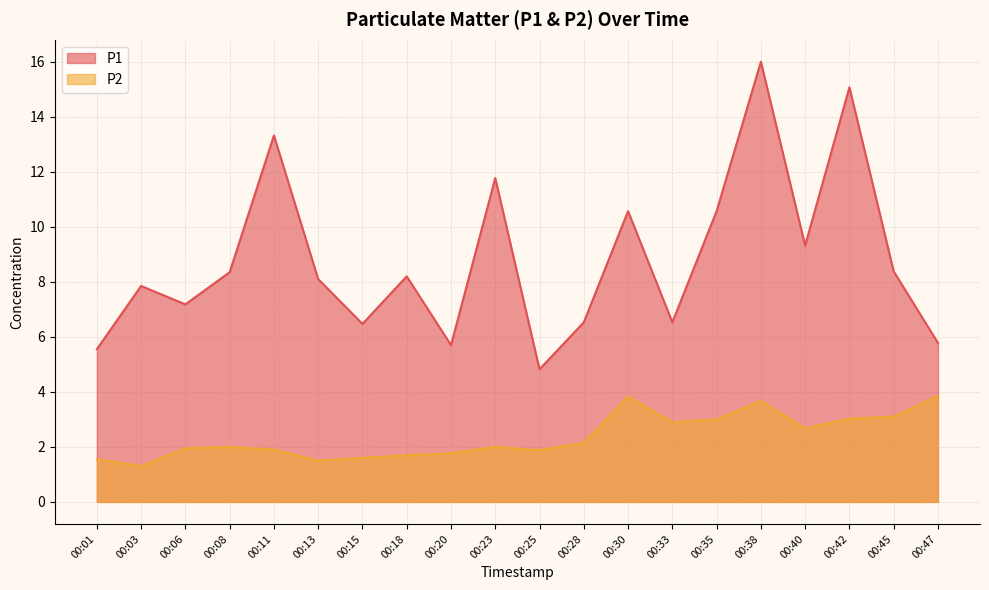

Does the chart have visible grid lines?

Yes